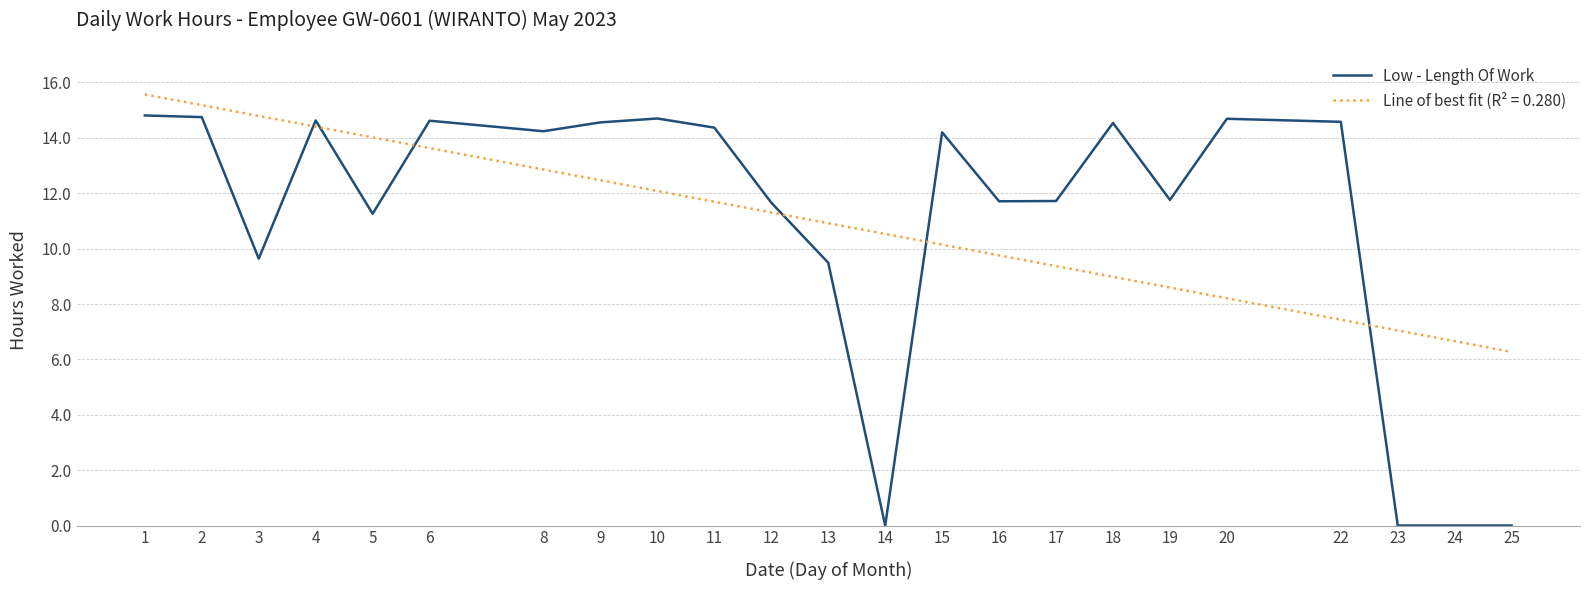

What is the approximate value at 8?

14.2